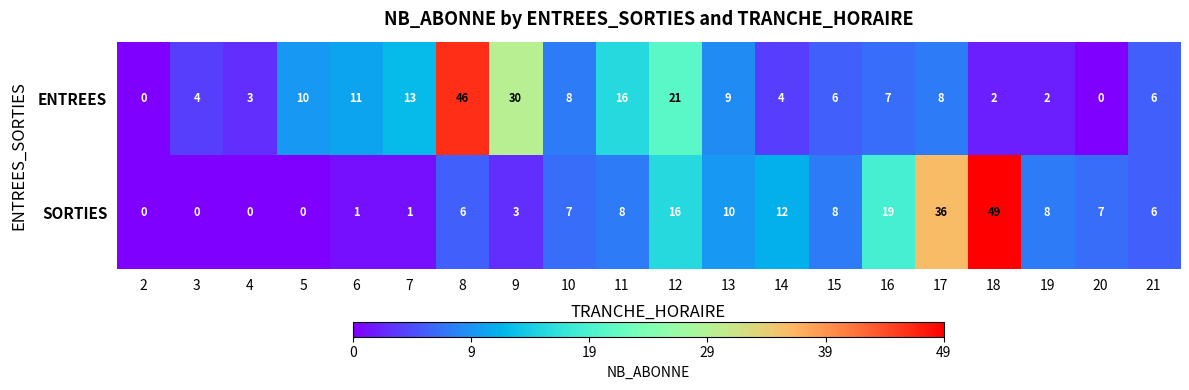

Between 10 and 19, which series saw the biggest shift?

ENTREES